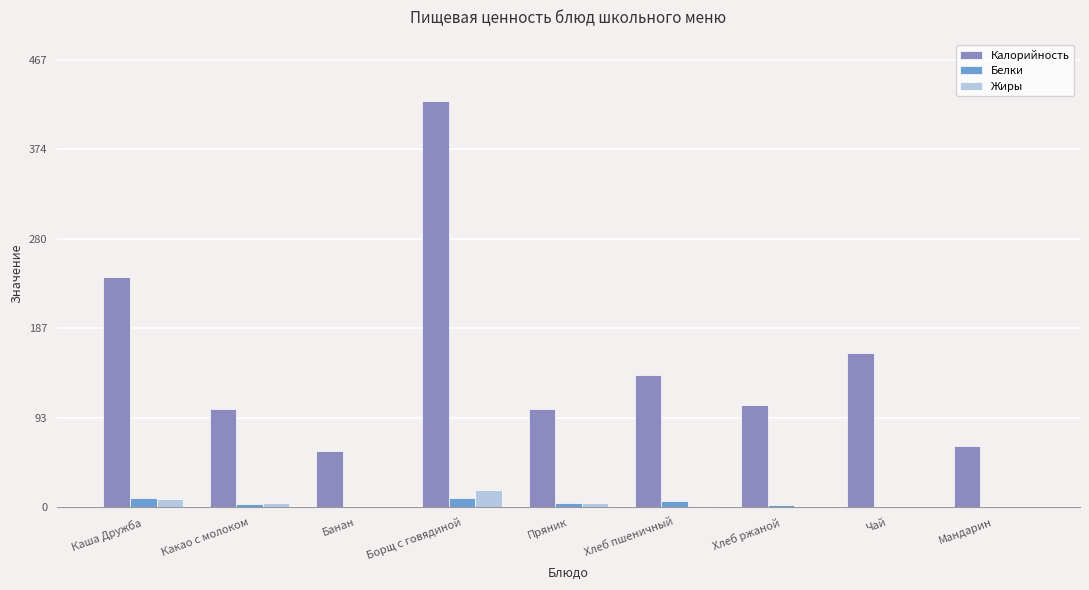

What are all the series names shown in the legend?

Калорийность, Белки, Жиры